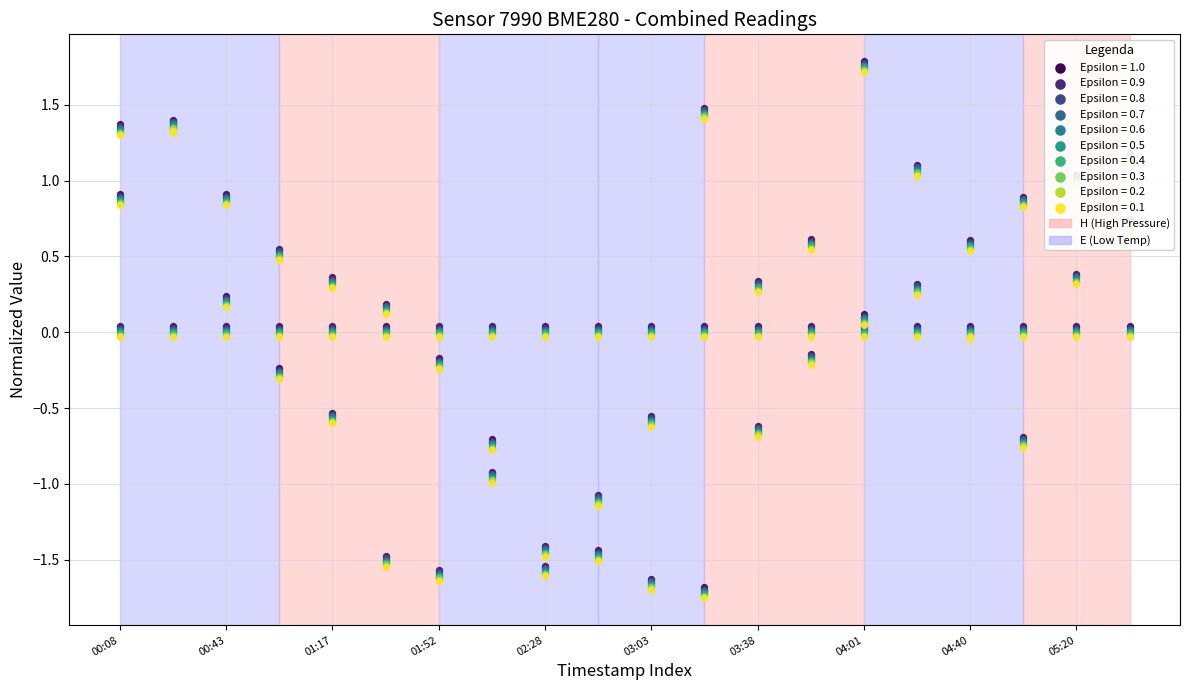

Is the value of temperature at 9 greater than the value of pressure at 7?

No